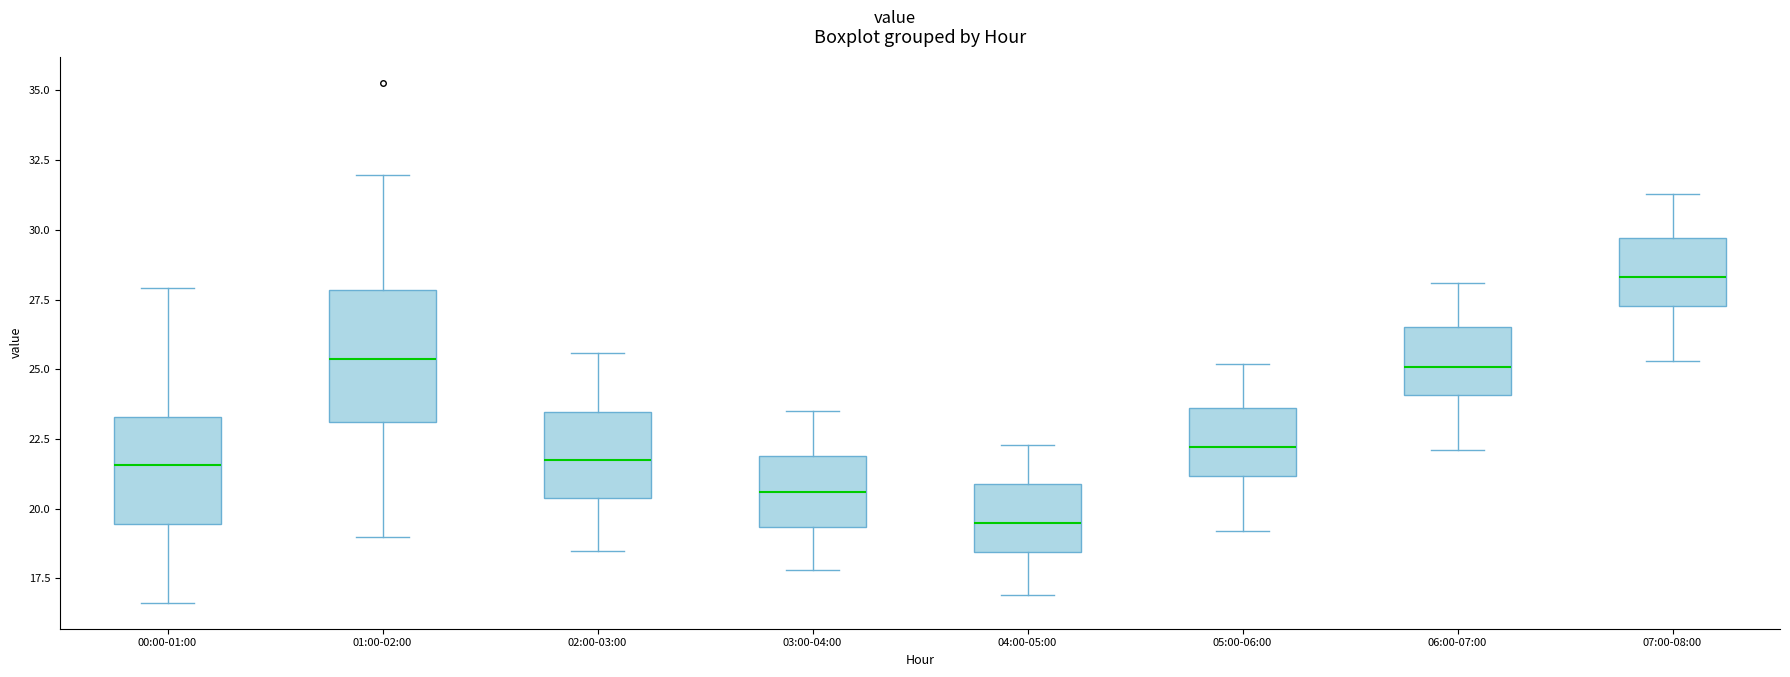

Reading left to right, transcribe this box plot: for each box, give where its median line is, the range the box spans, and where its two whiskers end, as read against the y-axis. The values are not printed on the chart, so give them approximately, as read against the axis.

00:00-01:00: median 21.5, box 19.5 to 23.5, whiskers 16.5 to 28.0
01:00-02:00: median 25.5, box 23.0 to 28.0, whiskers 19.0 to 32.0
02:00-03:00: median 22.0, box 20.5 to 23.5, whiskers 18.5 to 25.5
03:00-04:00: median 20.5, box 19.5 to 22.0, whiskers 18.0 to 23.5
04:00-05:00: median 19.5, box 18.5 to 21.0, whiskers 17.0 to 22.5
05:00-06:00: median 22.0, box 21.0 to 23.5, whiskers 19.0 to 25.0
06:00-07:00: median 25.0, box 24.0 to 26.5, whiskers 22.0 to 28.0
07:00-08:00: median 28.5, box 27.5 to 29.5, whiskers 25.5 to 31.5